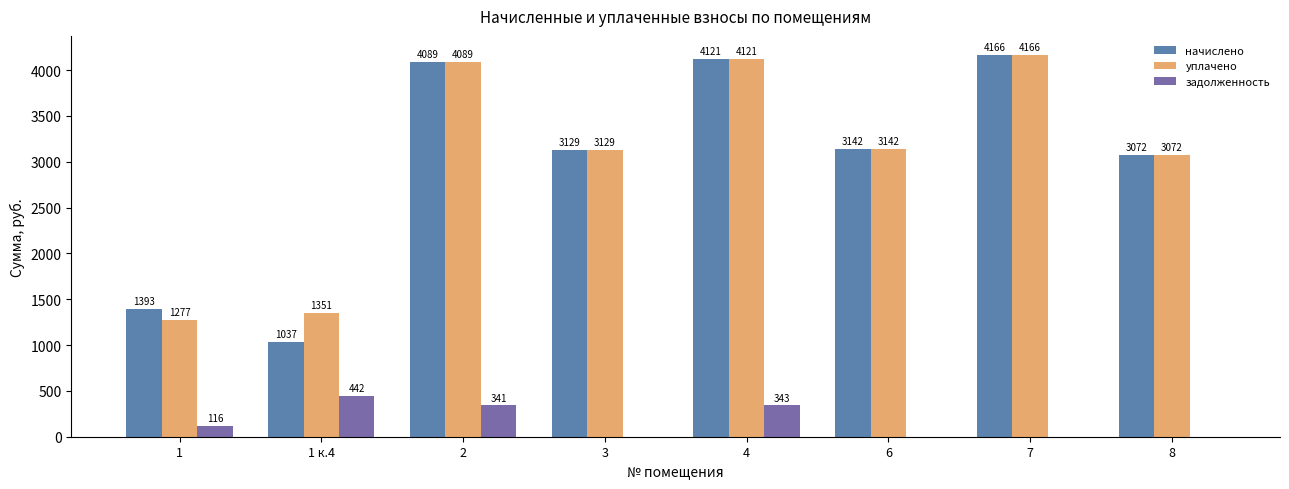

Which series changed the most between 1 к.4 and 8?

начислено